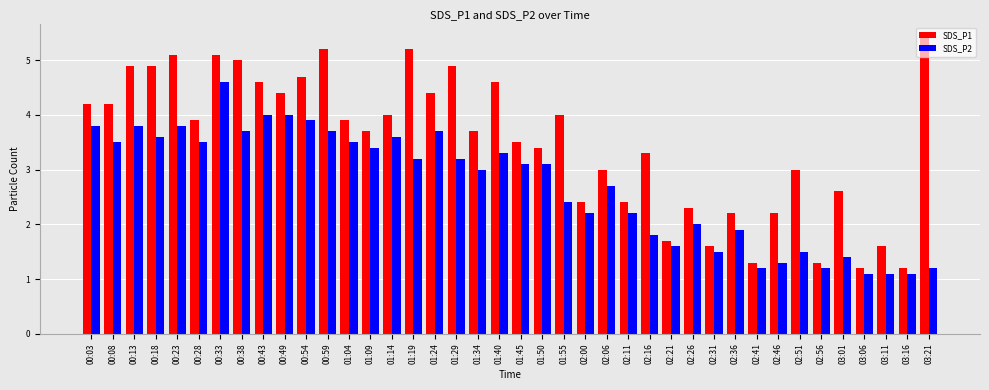

At which label does SDS_P2 first exceed 3?

00:03